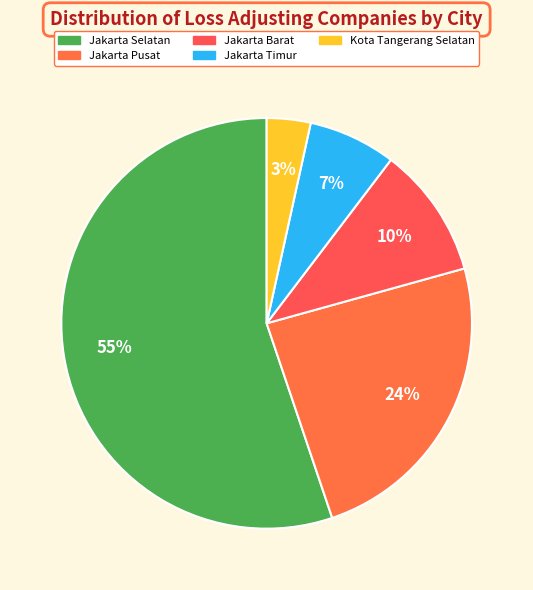

How many segments does this pie chart have?

5